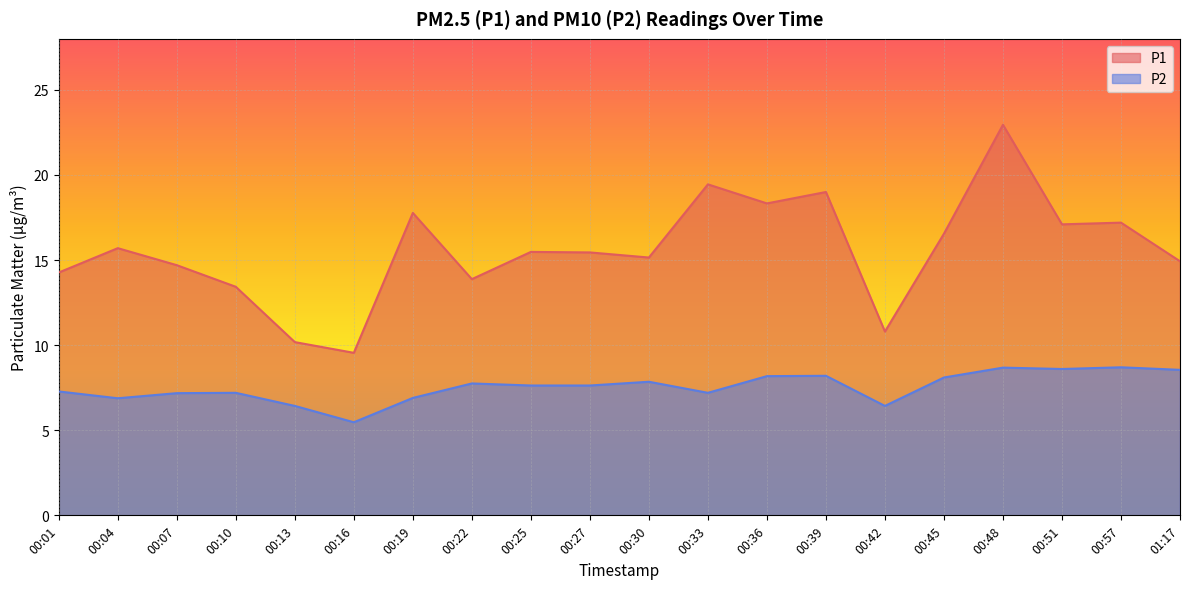

What is the average value of the P1 series?

15.6